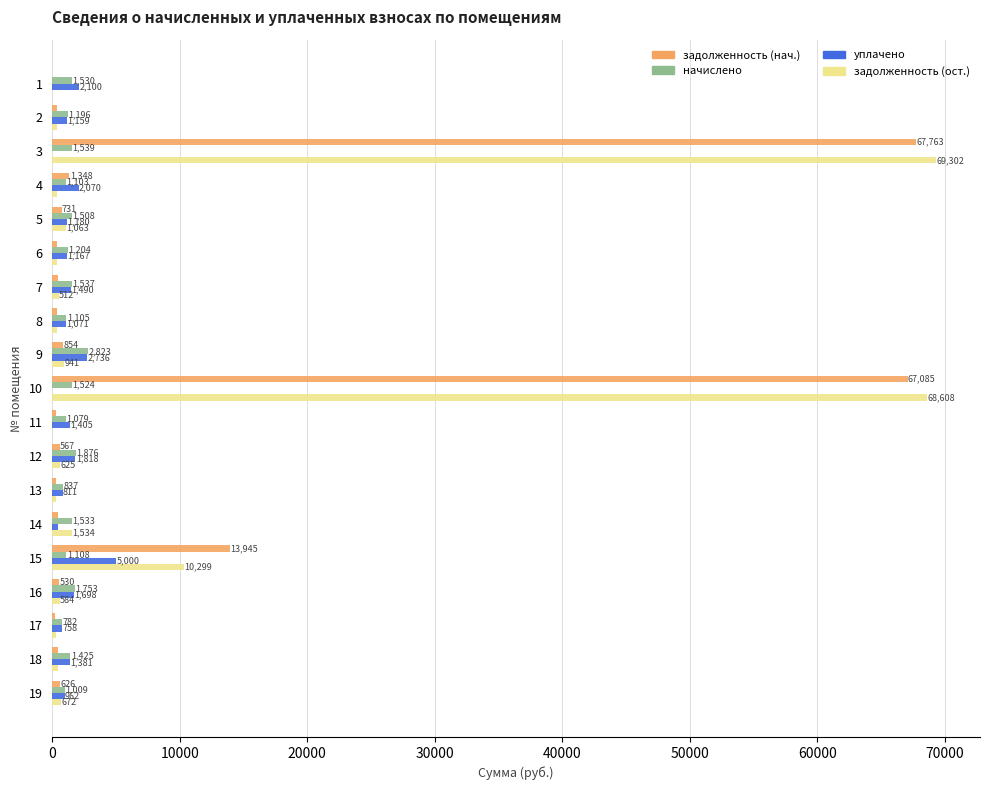

At which category is the sum across all series the highest?

3